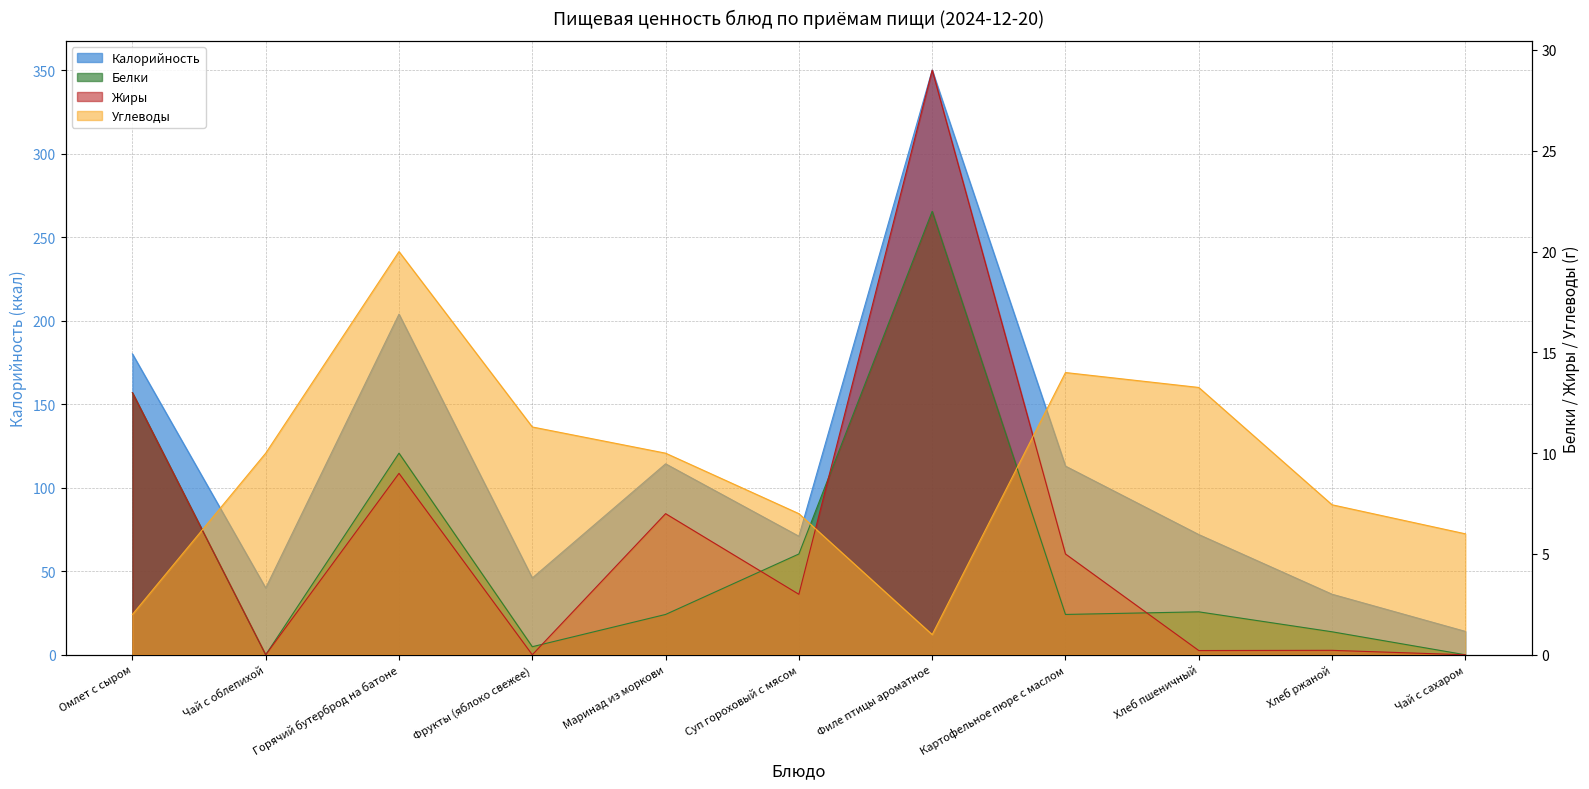

What is the value of the Калорийность point at the 7th from the left?

350.2